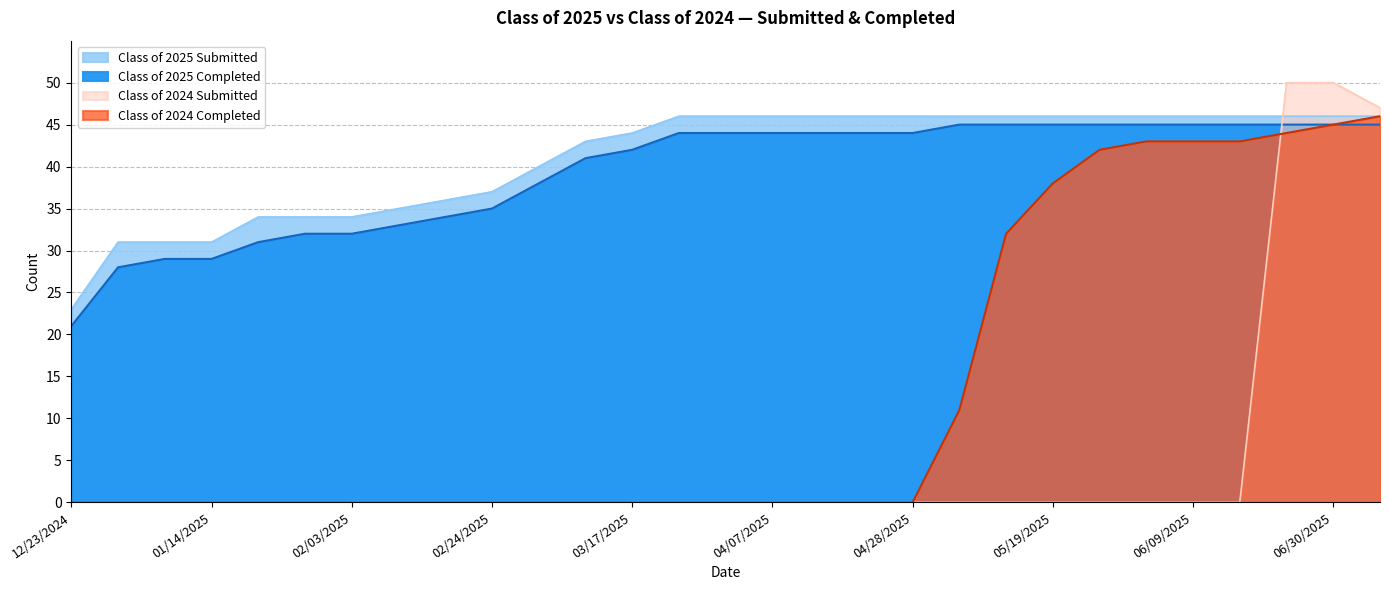

True or false: Class of 2024 Completed and Class of 2025 Completed cross at least once.

False